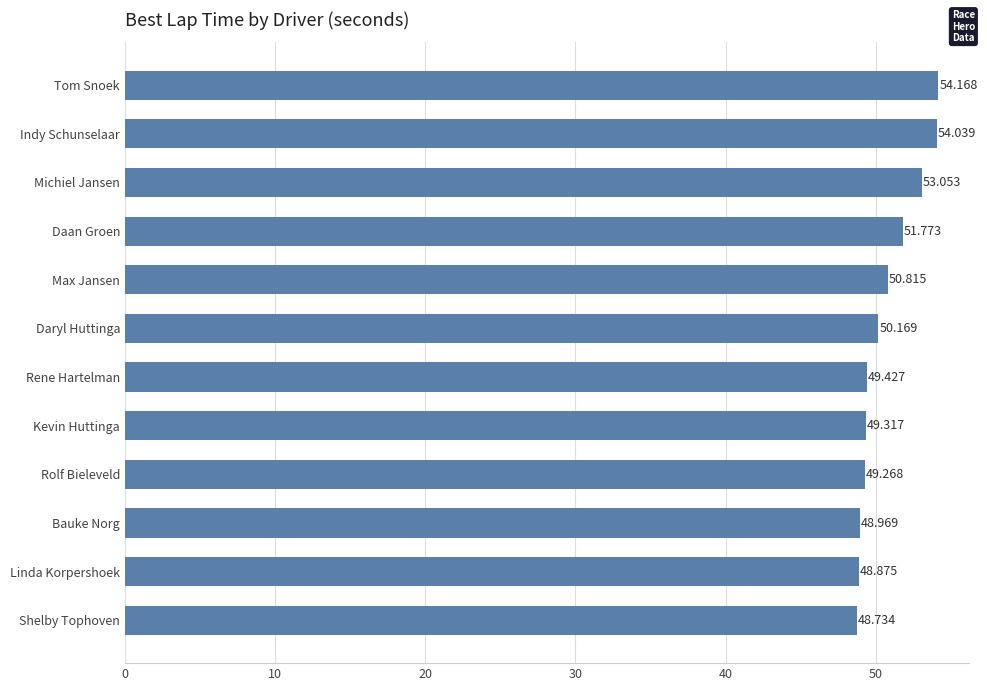

What is the difference between the second highest and minimum values?

5.3